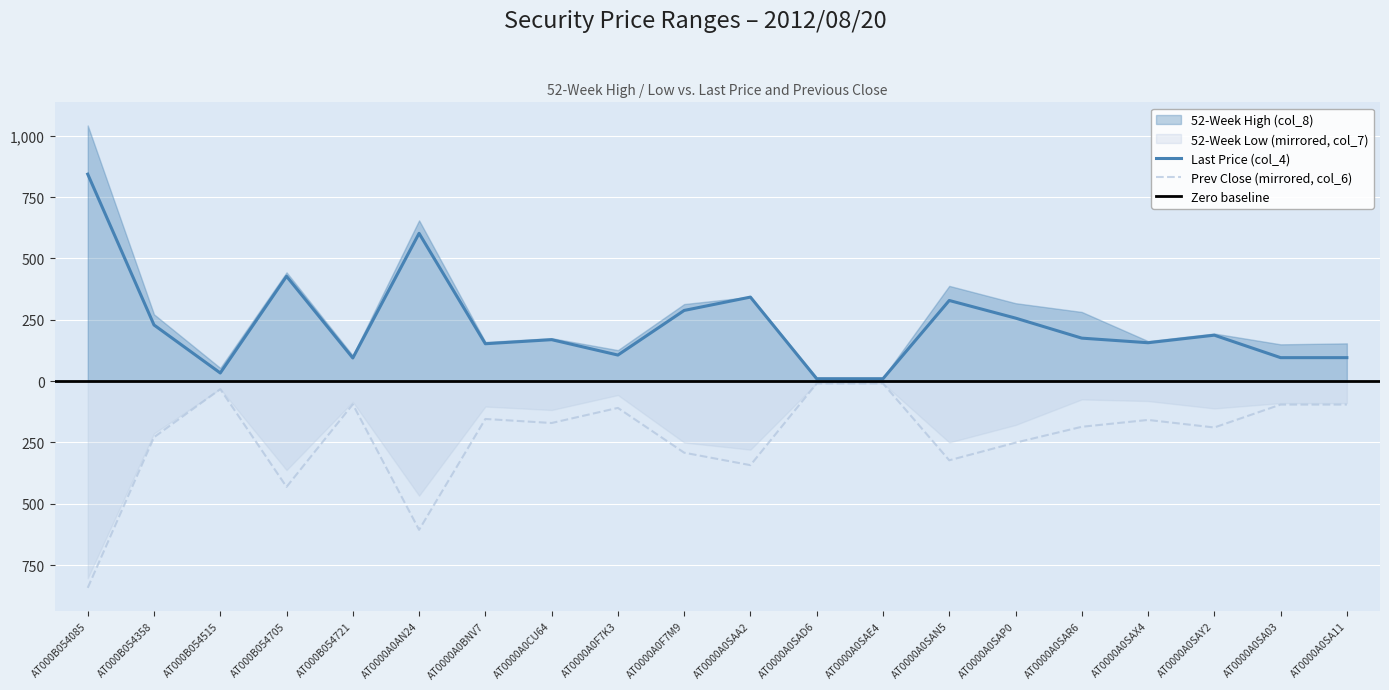

The 52-Week High (col_8) series shows 74.0 at AT0000A0F7K3. True or false?

False